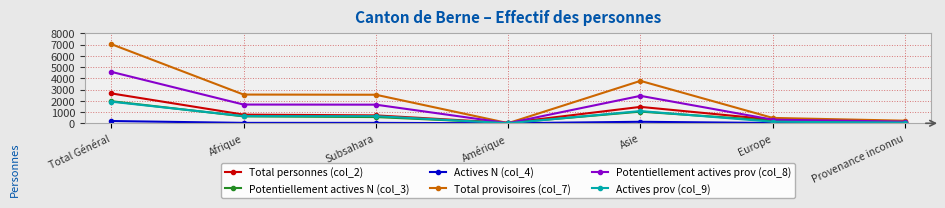

Which category has the lowest value in the Total provisoires (col_7) series?

Amérique